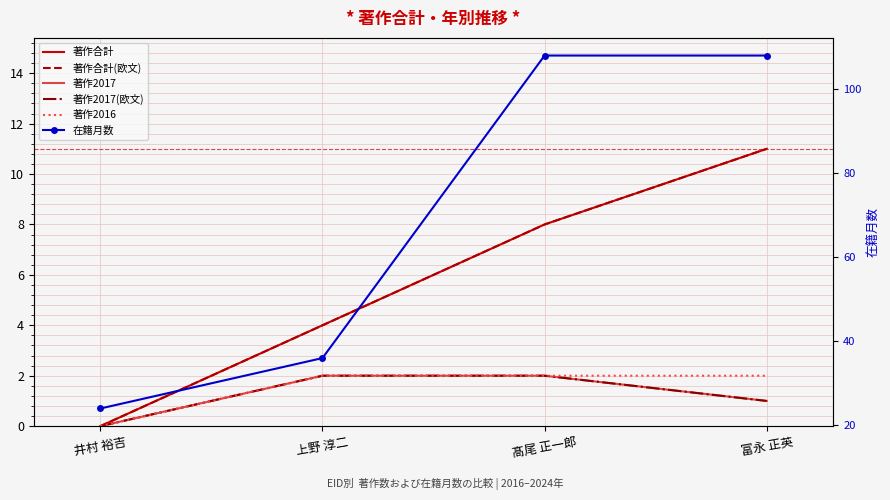

Where is 著作合計 nearest to the value 5?

上野 淳二